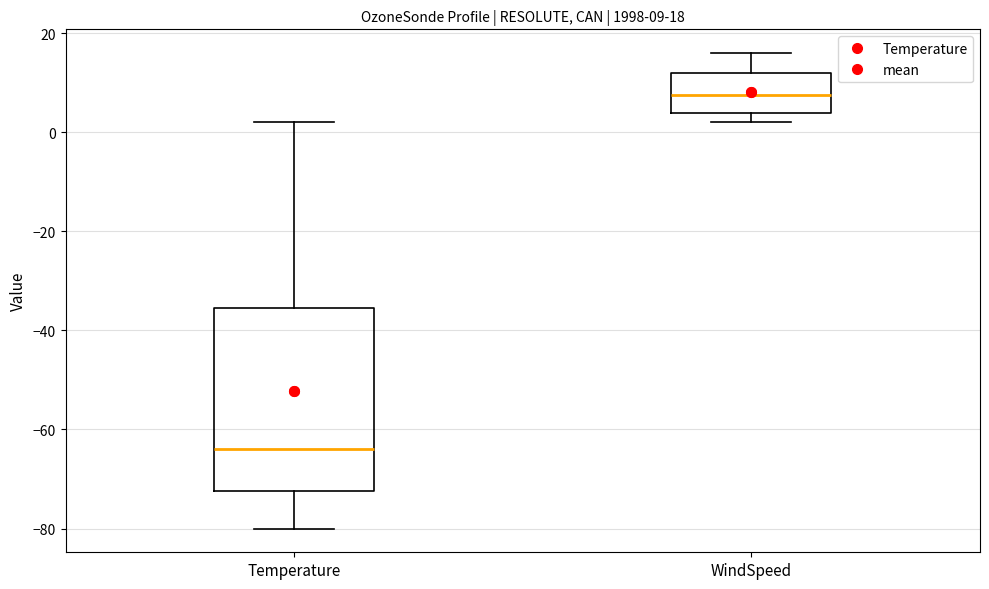

Which box has the lowest median line?

Temperature